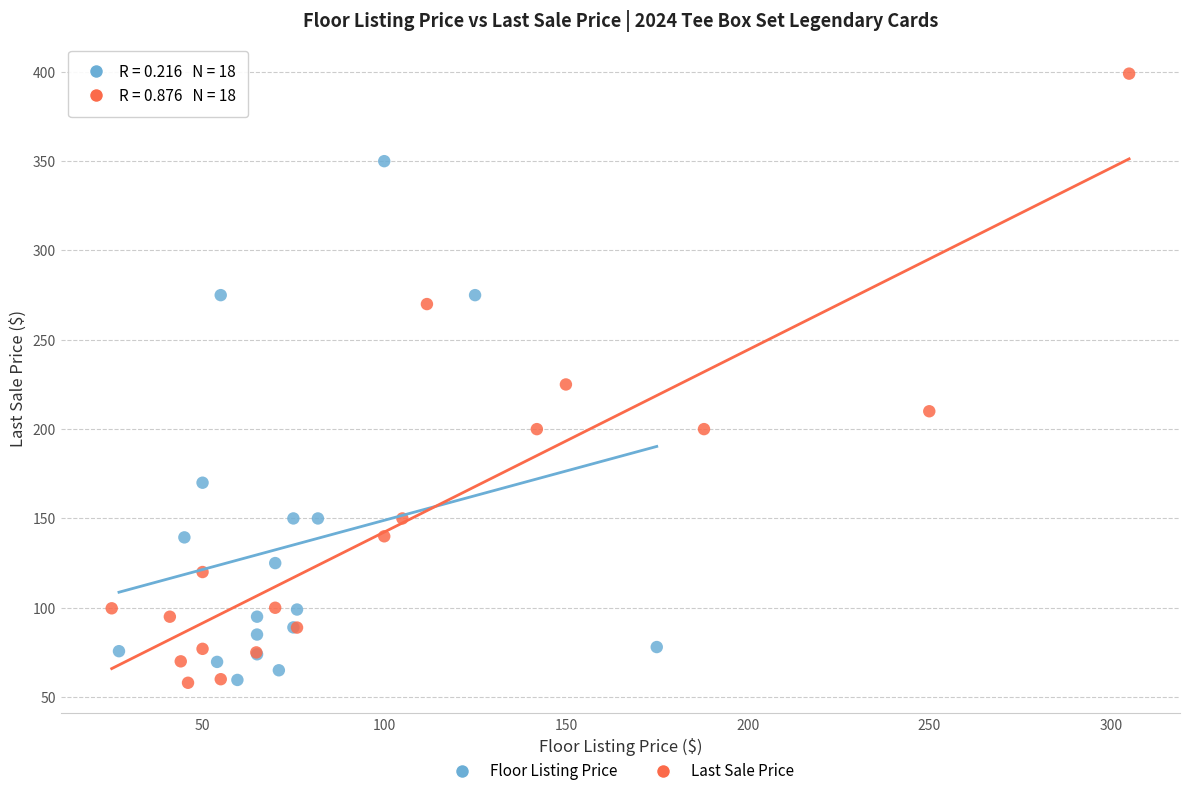

Which series has the largest Y range (max minus min)?

Last Sale Price